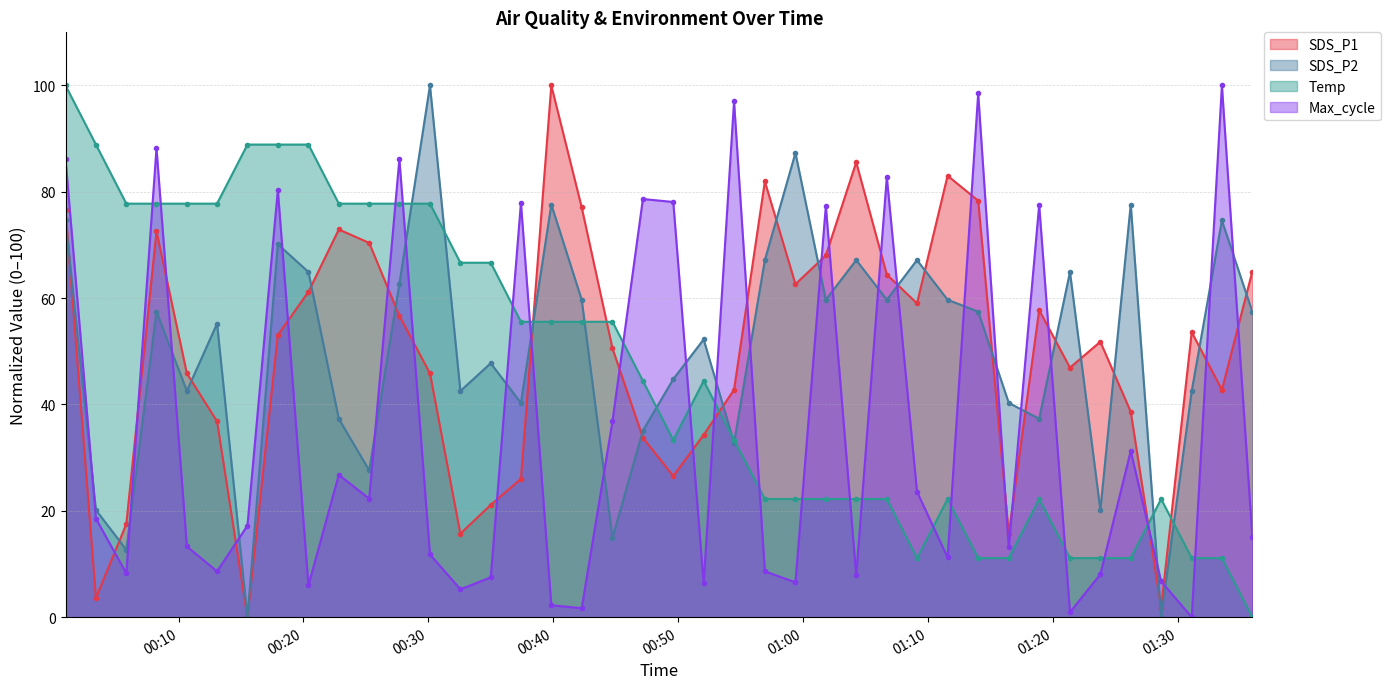

How many times do SDS_P1 and Max_cycle cross each other?

25